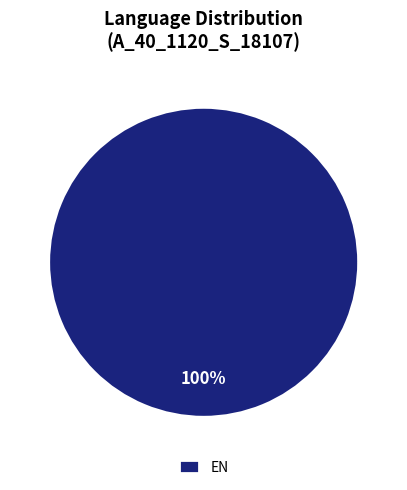

Count the number of slices in the pie.

1